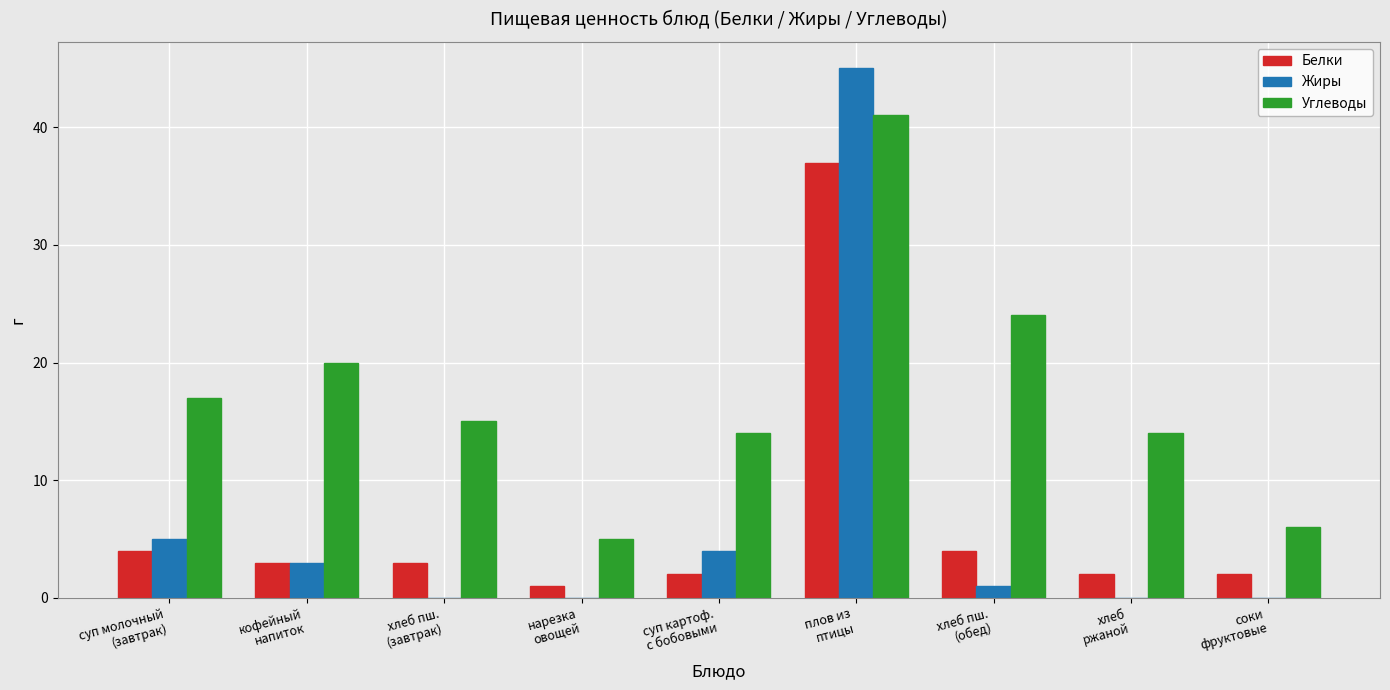

Reading right to left, transcribe all the data shown in this chart.

Белки: соки
фруктовые=2	хлеб
ржаной=2	хлеб пш.
(обед)=4	плов из
птицы=37	суп картоф.
с бобовыми=2	нарезка
овощей=1	хлеб пш.
(завтрак)=3	кофейный
напиток=3	суп молочный
(завтрак)=4
Жиры: соки
фруктовые=0	хлеб
ржаной=0	хлеб пш.
(обед)=1	плов из
птицы=45	суп картоф.
с бобовыми=4	нарезка
овощей=0	хлеб пш.
(завтрак)=0	кофейный
напиток=3	суп молочный
(завтрак)=5
Углеводы: соки
фруктовые=6	хлеб
ржаной=14	хлеб пш.
(обед)=24	плов из
птицы=41	суп картоф.
с бобовыми=14	нарезка
овощей=5	хлеб пш.
(завтрак)=15	кофейный
напиток=20	суп молочный
(завтрак)=17